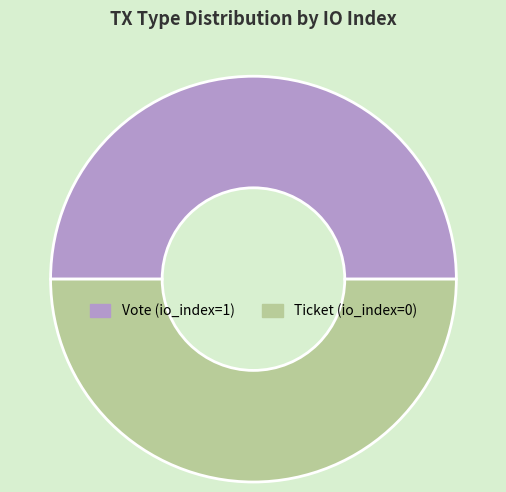

True or false: Ticket (io_index=0) accounts for 55% of the total.

False